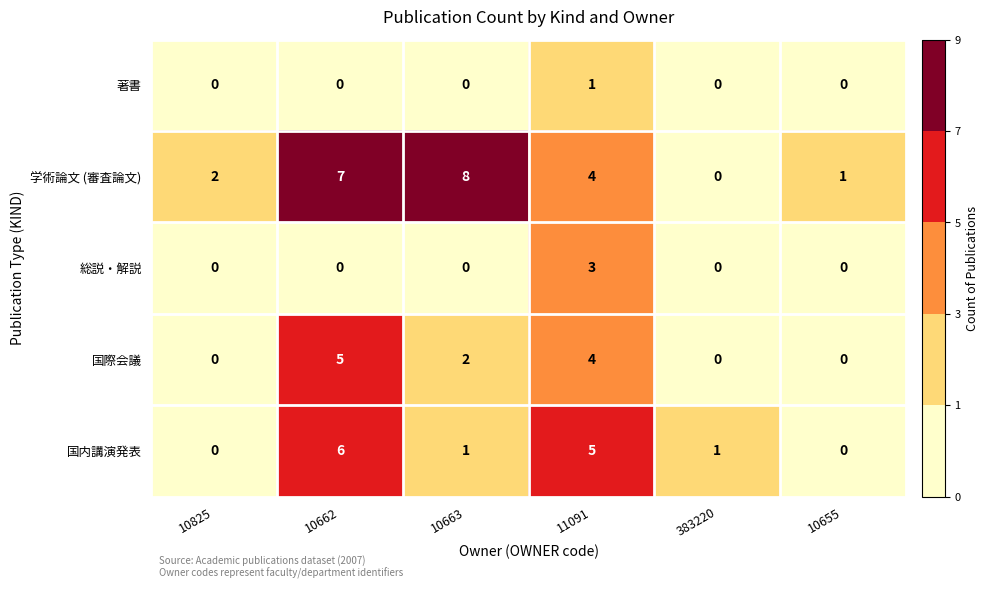

Rank the series by their maximum value, from lowest to highest.

著書, 総説・解説, 国際会議, 国内講演発表, 学術論文 (審査論文)